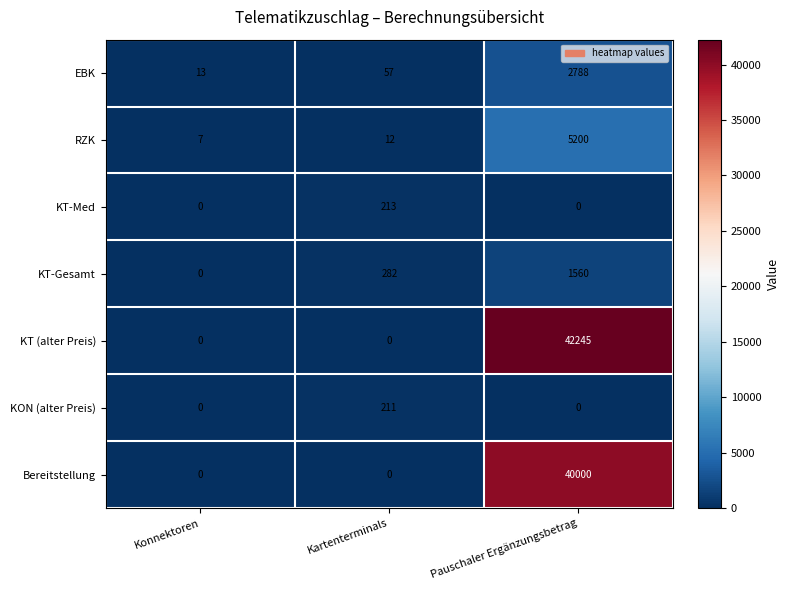

List the series in order of their peak value, highest first.

KT (alter Preis), Bereitstellung, RZK, EBK, KT-Gesamt, KT-Med, KON (alter Preis)